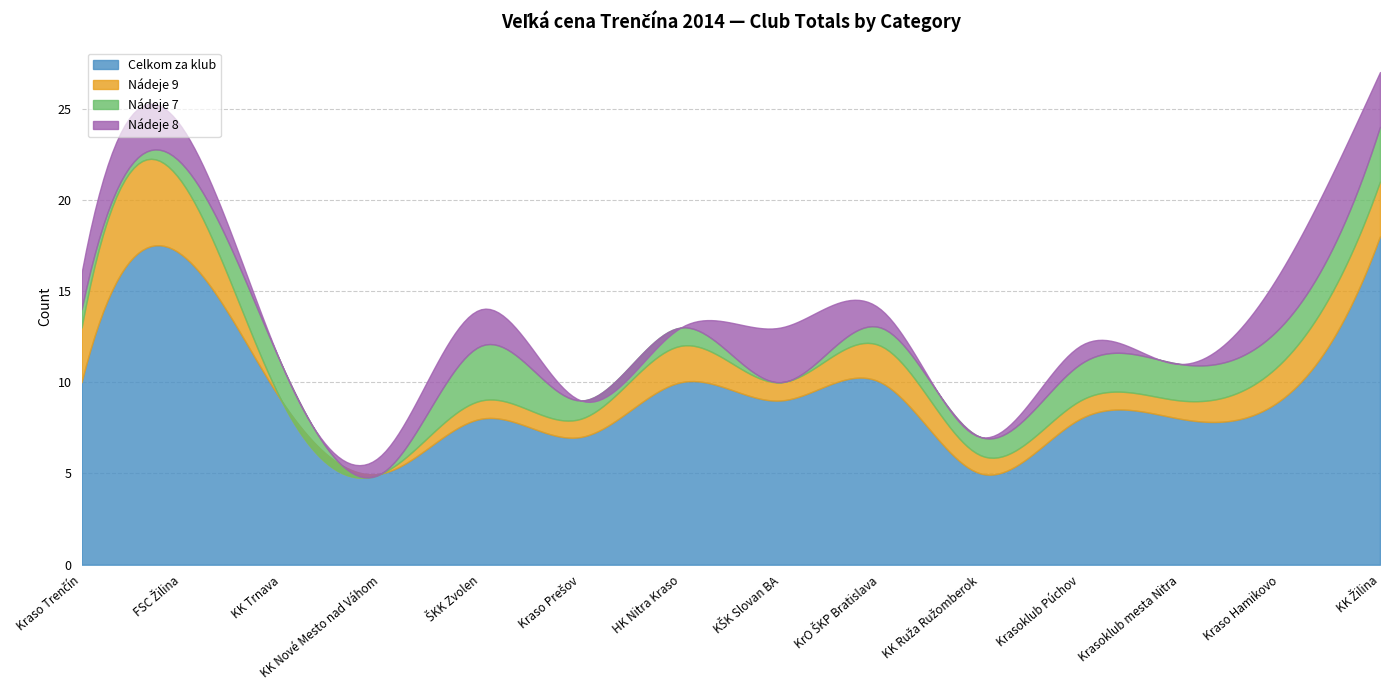

Read the Celkom za klub value at KK Nové Mesto nad Váhom.

5